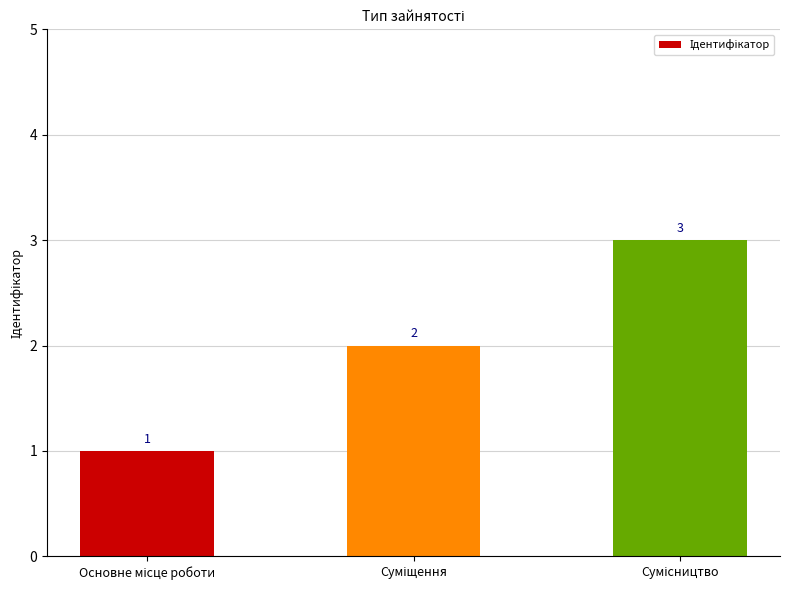

What is the greatest value displayed?

3